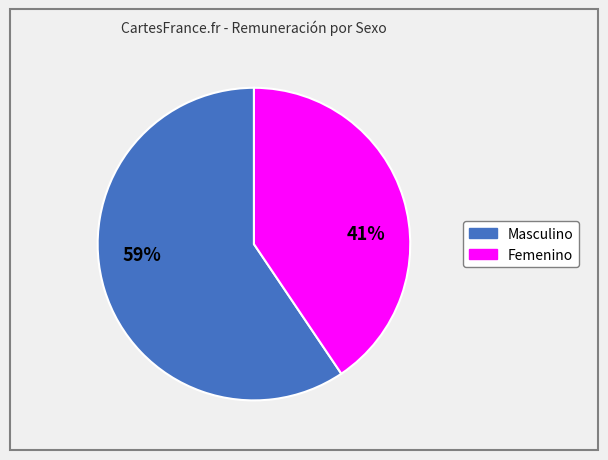

How many slices are in this pie chart?

2